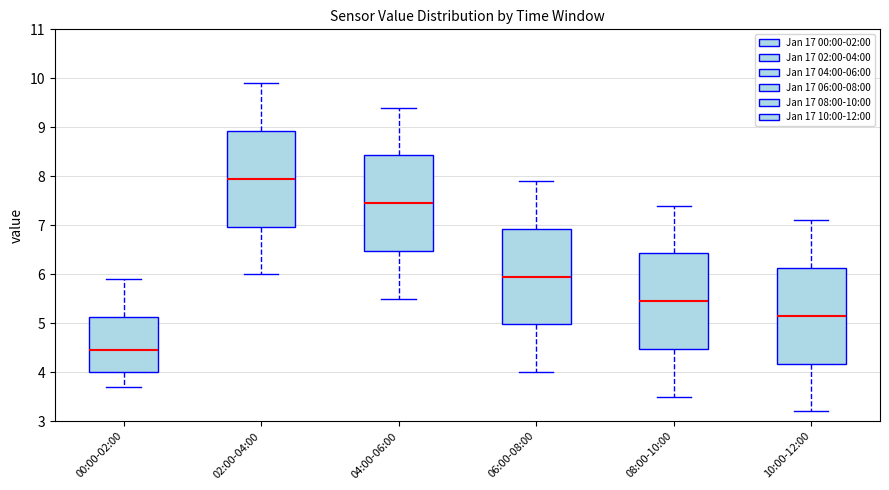

Where is the upper edge of the box for 08:00-10:00 on the y-axis? The values are not printed on the chart, so give them approximately, as read against the axis.

6.4